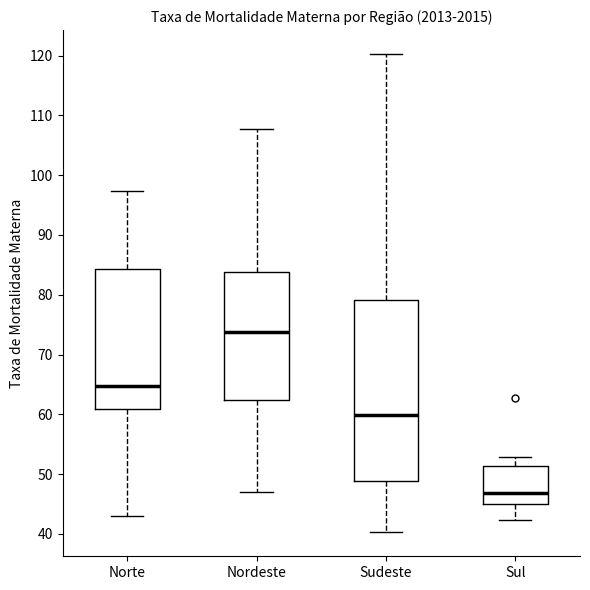

Reading left to right, read every box against the y-axis: the position of its median line, the range the box covers, and the ends of its whiskers. The values are not printed on the chart, so give them approximately, as read against the axis.

Norte: median 65, box 61 to 84, whiskers 43 to 97
Nordeste: median 74, box 62 to 84, whiskers 47 to 108
Sudeste: median 60, box 49 to 79, whiskers 40 to 120
Sul: median 47, box 45 to 51, whiskers 42 to 53